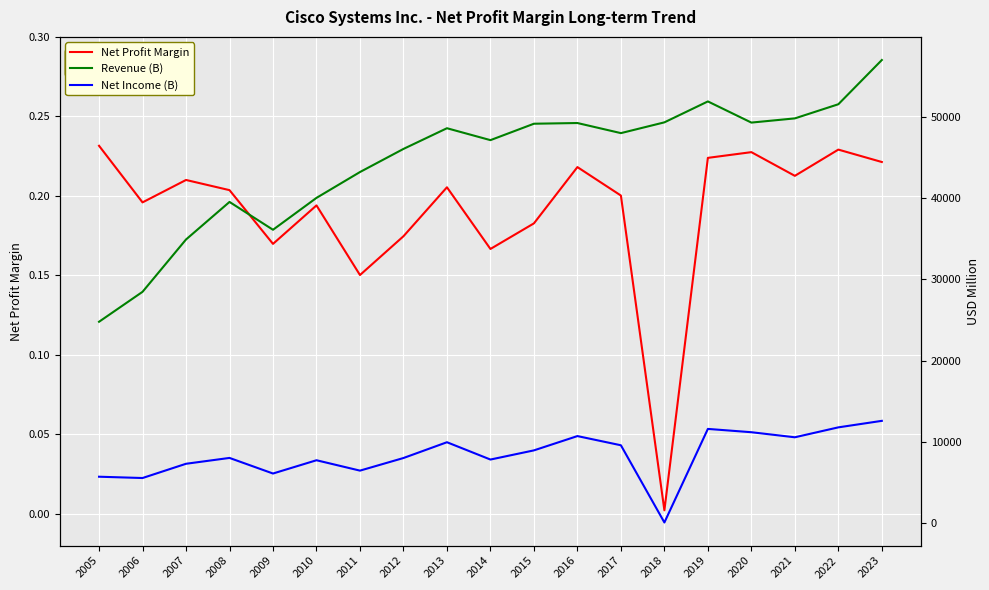

At which label is Net Profit Margin closest to 0?

2018